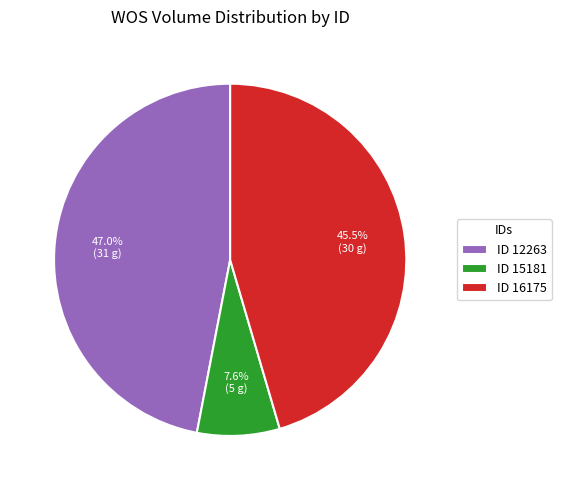

What portion of the pie excludes ID 16175?

54.5%